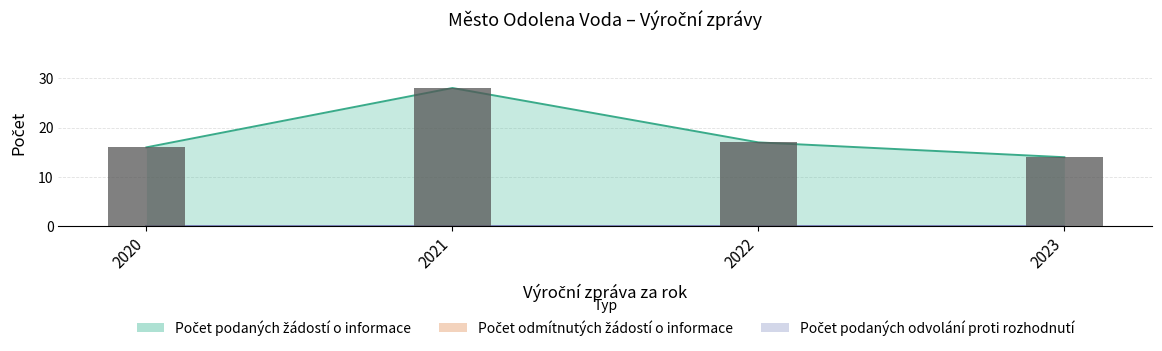

Reading right to left, list all the values displayed in this chart.

Počet podaných žádostí o informace: 14	17	28	16
Počet odmítnutých žádostí o informace: 0	0	0	0
Počet podaných odvolání proti rozhodnutí: 0	0	0	0